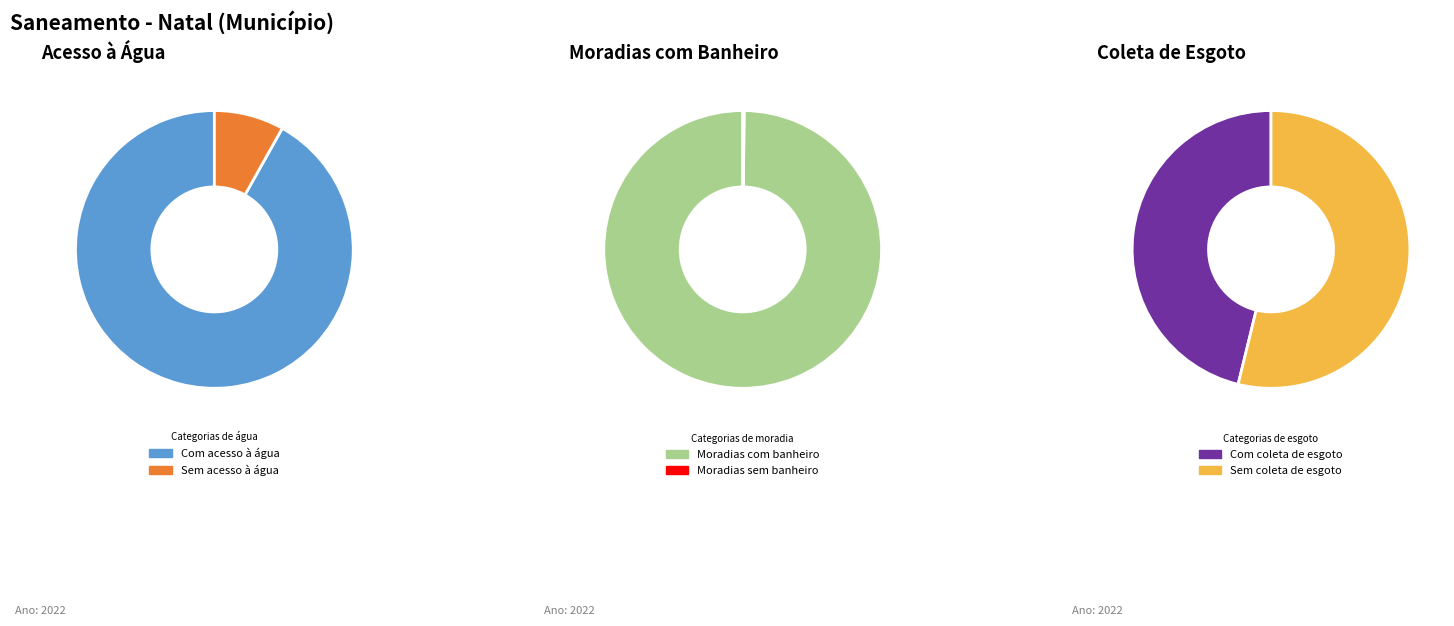

What is the change in value from Com coleta de esgoto to Sem coleta de esgoto?

+57186